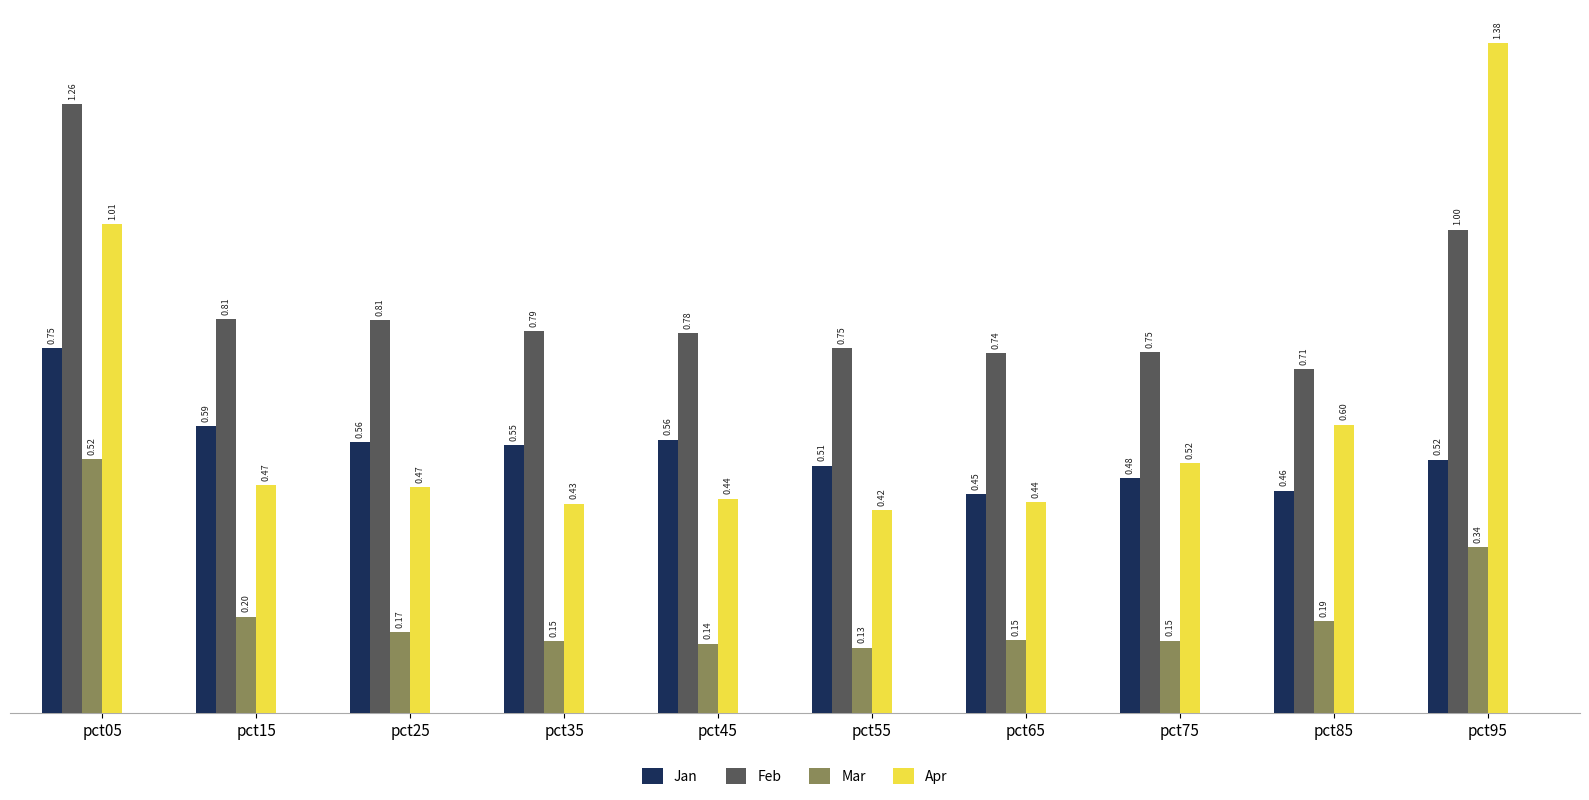

Is the value of Jan at pct25 greater than the value of Mar at pct45?

Yes